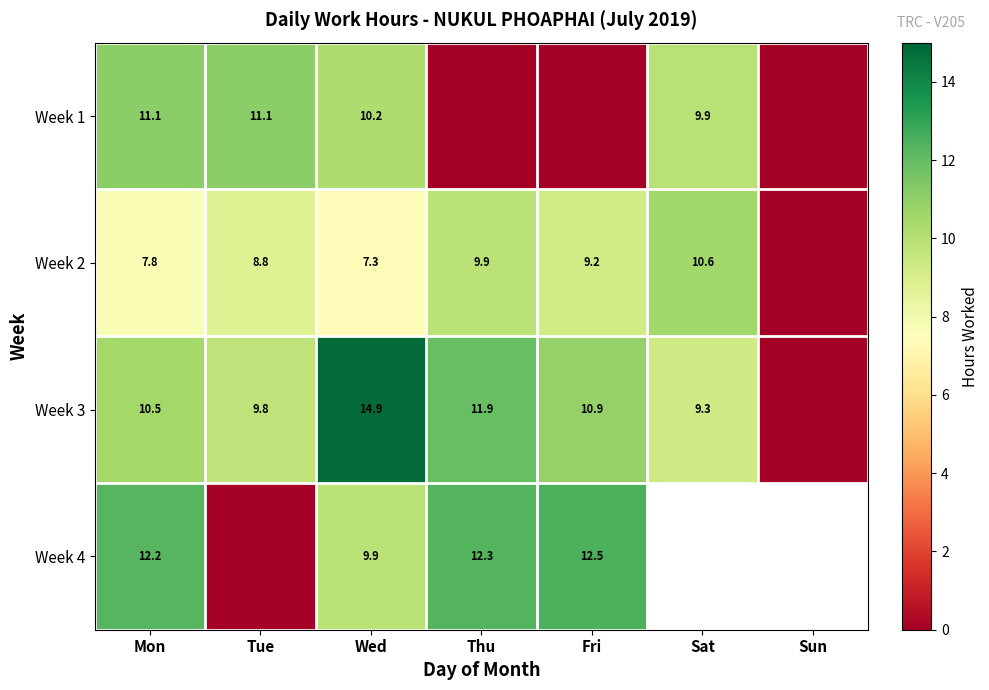

Is the value of Week 3 at Wed greater than the value of Week 4 at Wed?

Yes